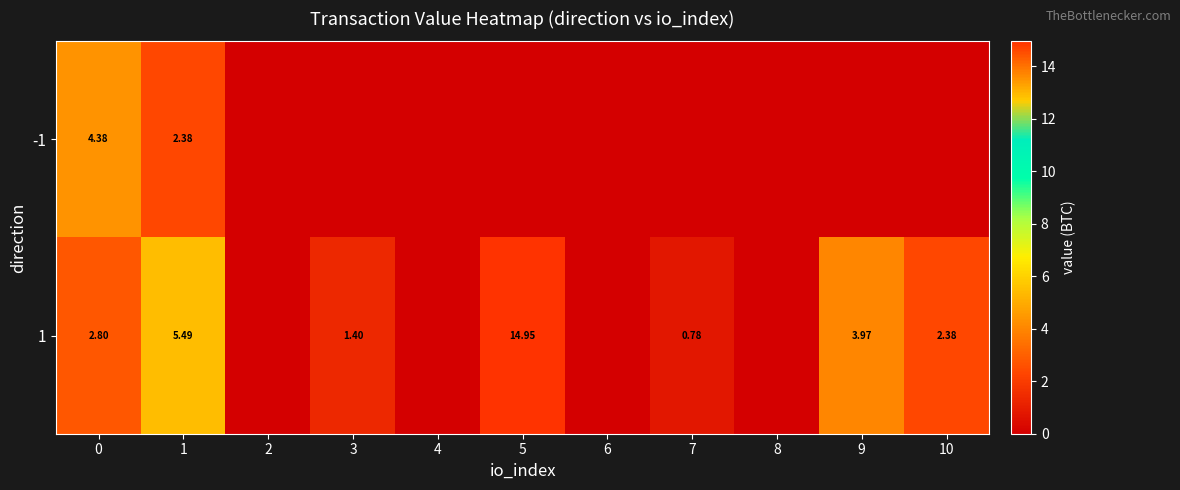

Which series has the widest spread of values?

1